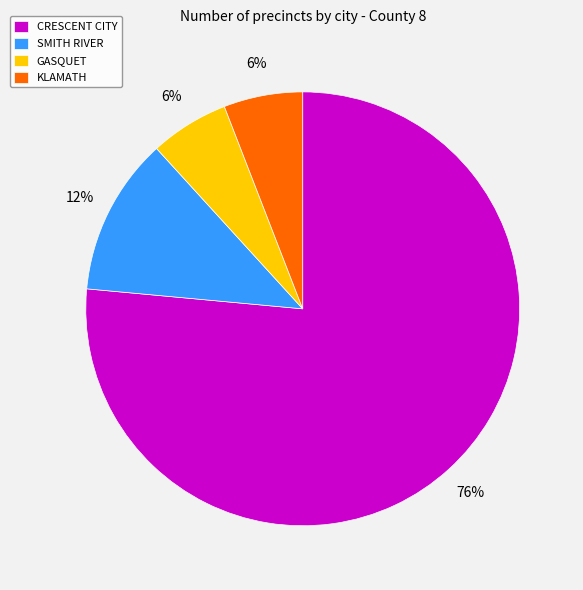

How many slices are in this pie chart?

4